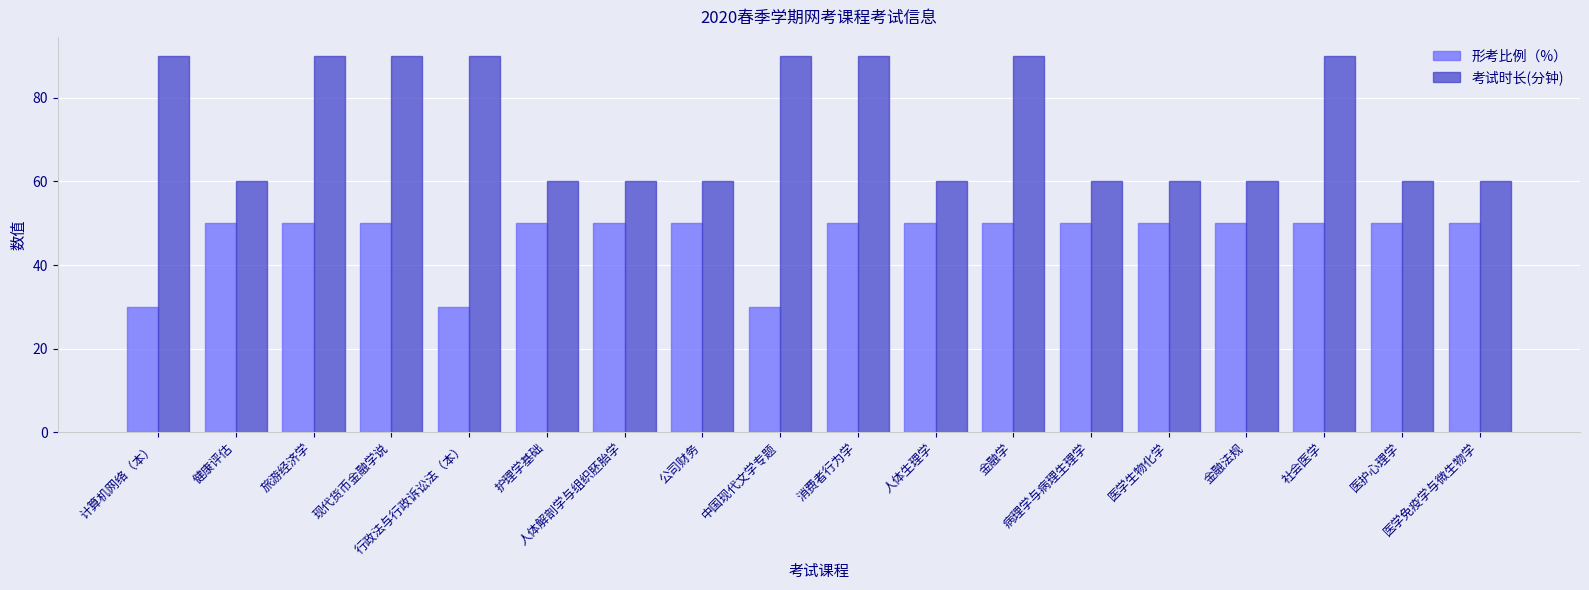

Rank the series by their maximum value, from highest to lowest.

考试时长(分钟), 形考比例（%）